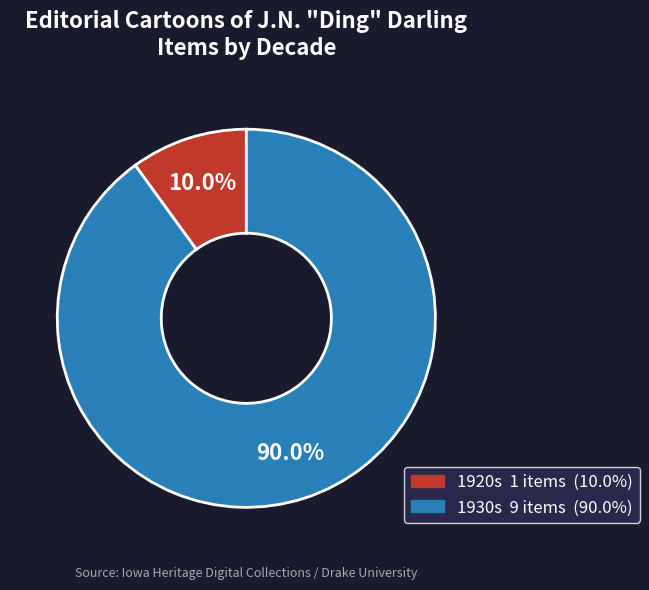

Is there a majority slice in this chart?

Yes